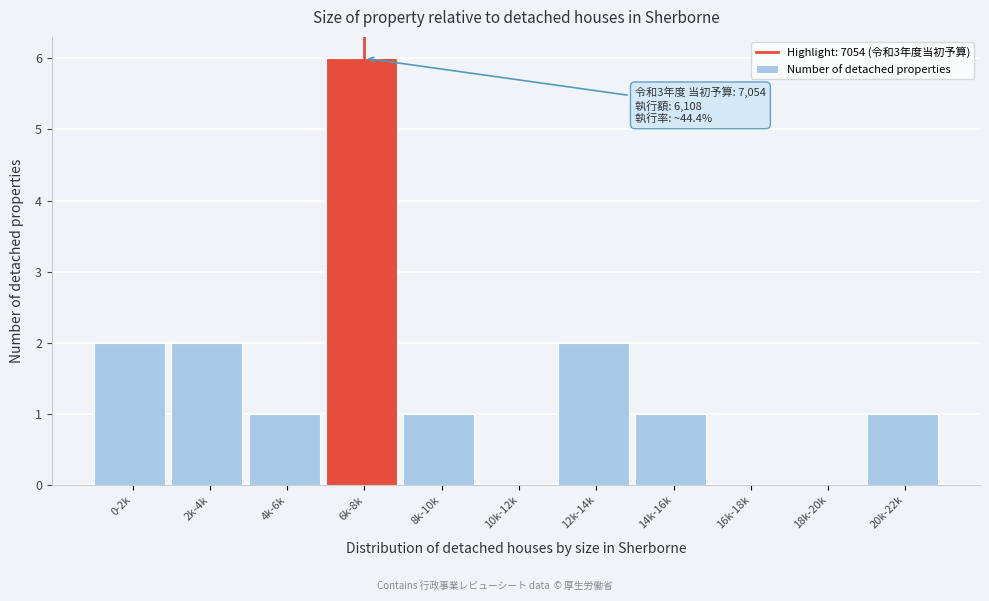

Reading left to right, extract all data points from this chart.

0-2k=2	2k-4k=2	4k-6k=1	6k-8k=6	8k-10k=1	10k-12k=0	12k-14k=2	14k-16k=1	16k-18k=0	18k-20k=0	20k-22k=1